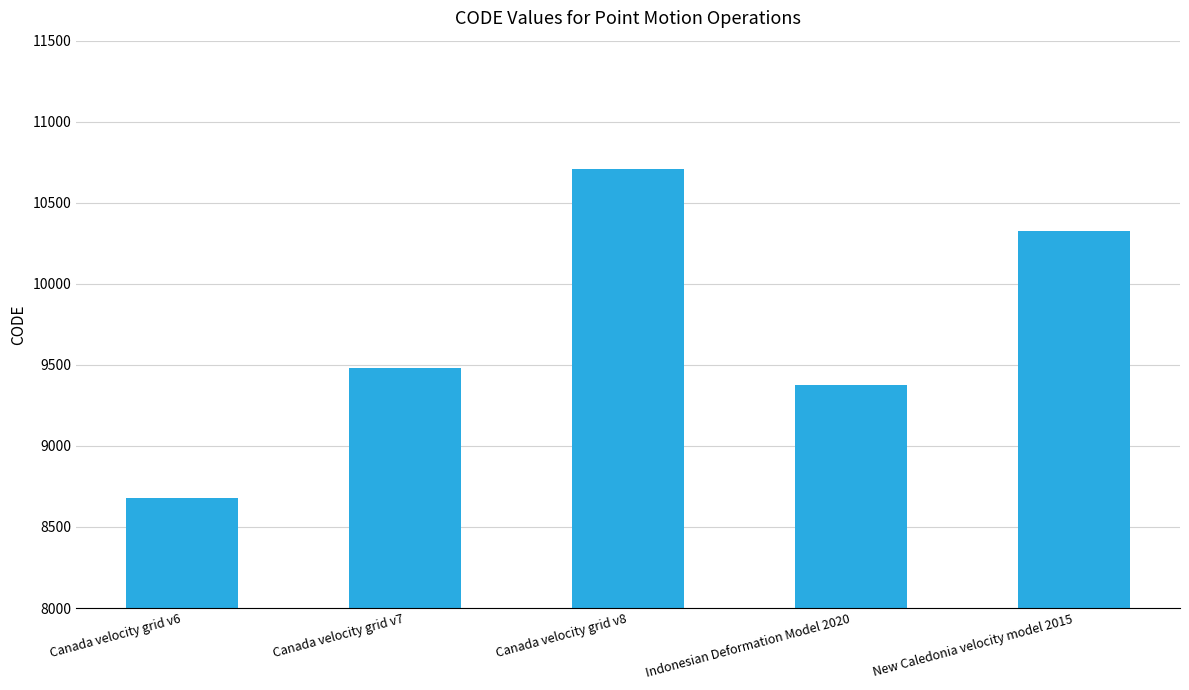

What is the value of the 3rd bar from the left?

10707